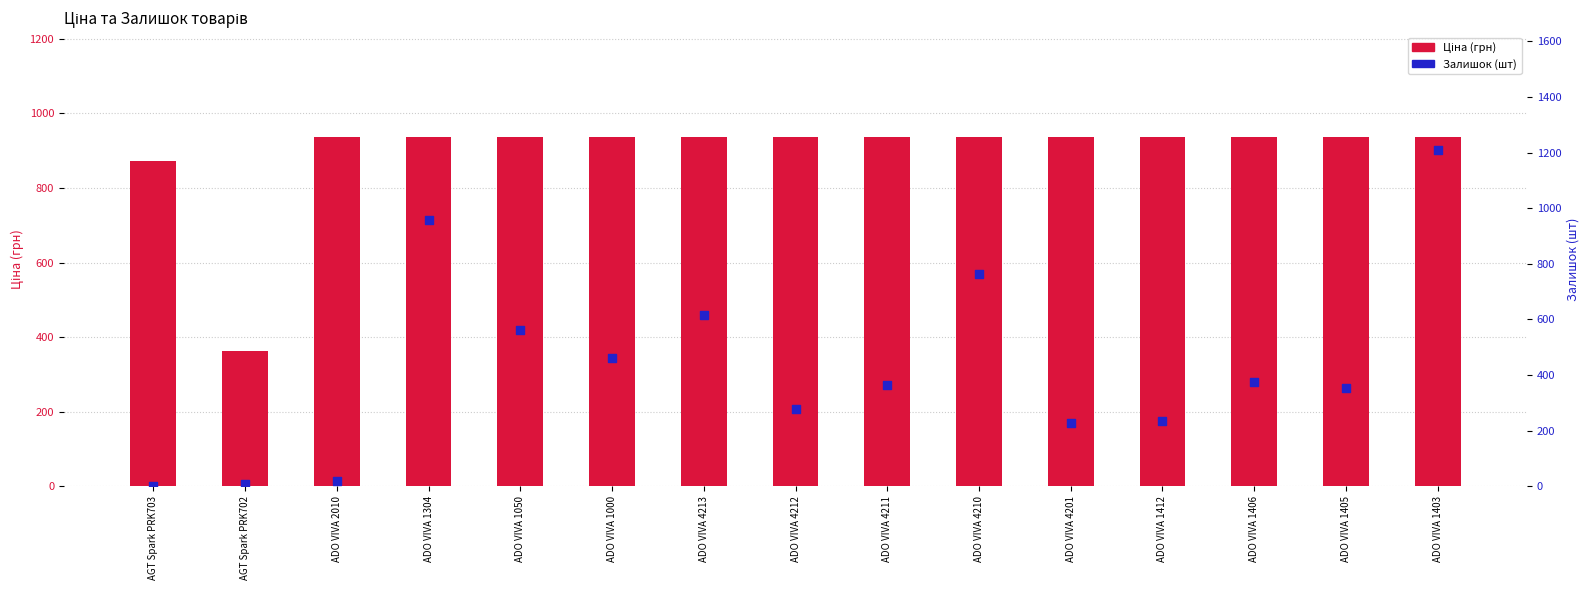

Is the value of Залишок at AGT Spark PRK702 greater than the value of Ціна at ADO VIVA 1406?

No